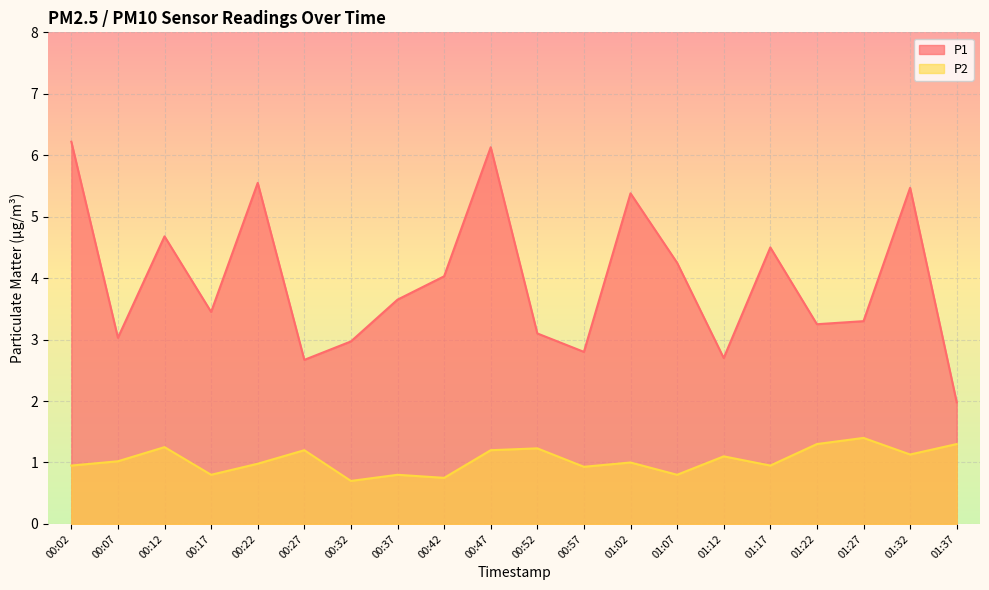

Rank the categories by P2 value from highest to lowest.

01:27, 01:22, 01:37, 00:12, 00:52, 00:27, 00:47, 01:32, 01:12, 00:07, 01:02, 00:22, 00:02, 01:17, 00:57, 00:17, 00:37, 01:07, 00:42, 00:32